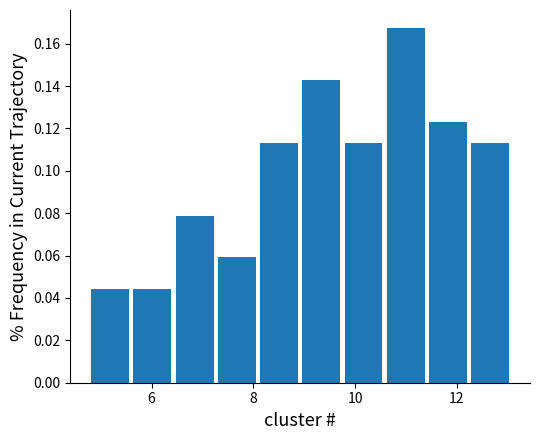

Over which range of the x-axis is the bar tallest?

10.6 to 11.4